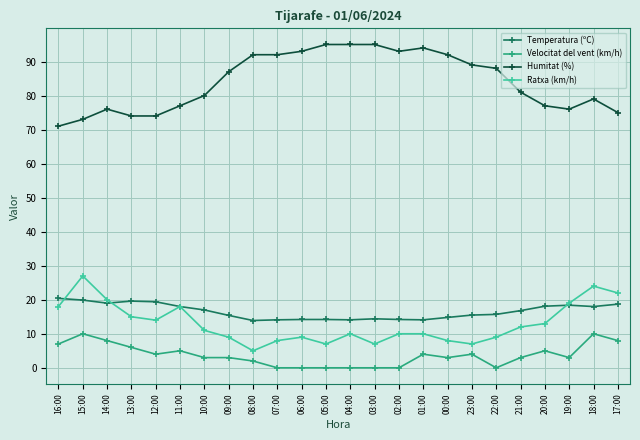

What are all the series names shown in the legend?

Temperatura (ºC), Velocitat del vent (km/h), Humitat (%), Ratxa (km/h)